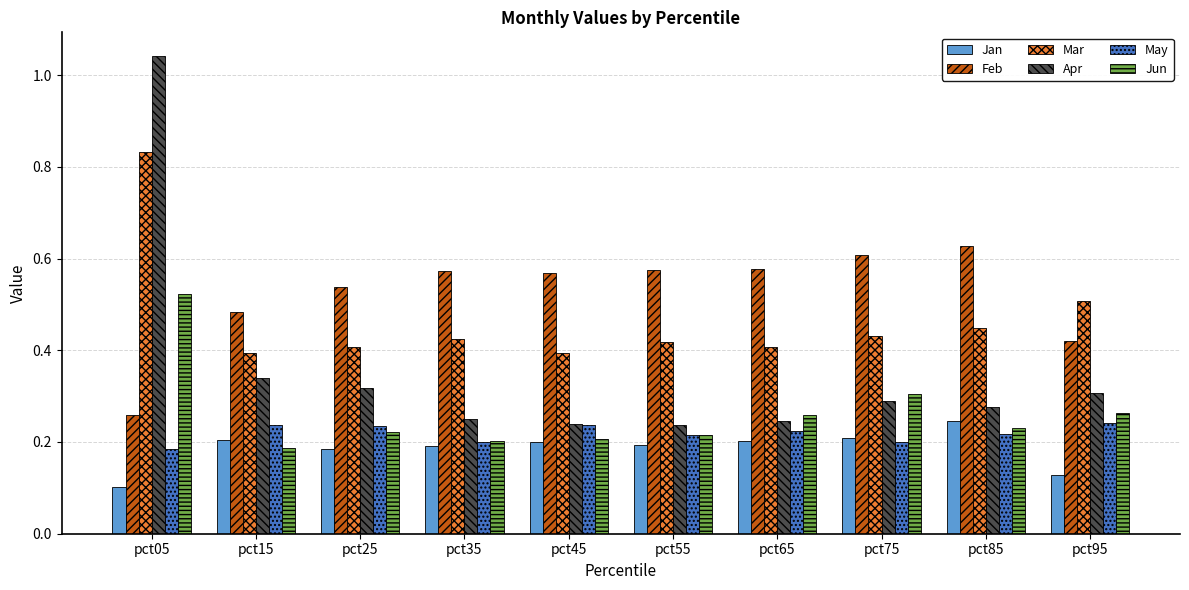

What is the sum of all Feb values?

5.2